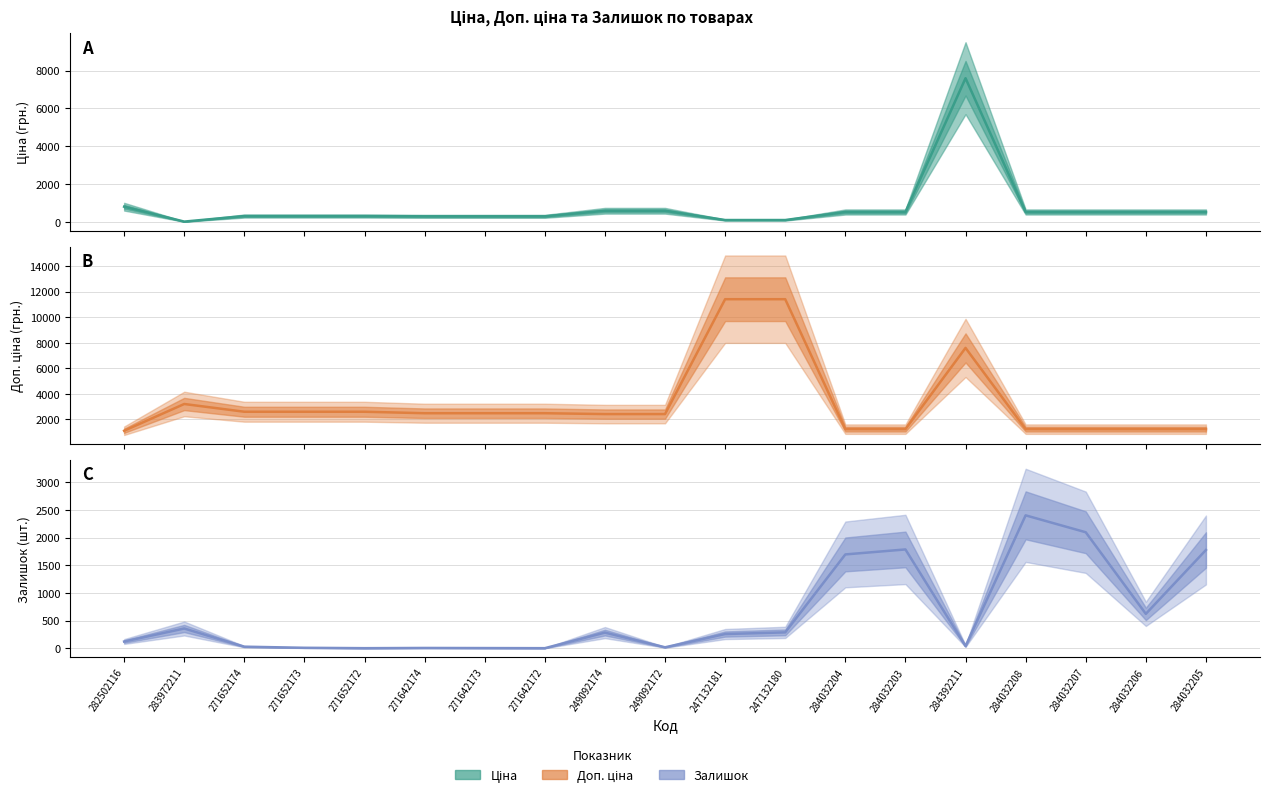

True or false: Залишок has a value of 260.0 at 247132181.

True